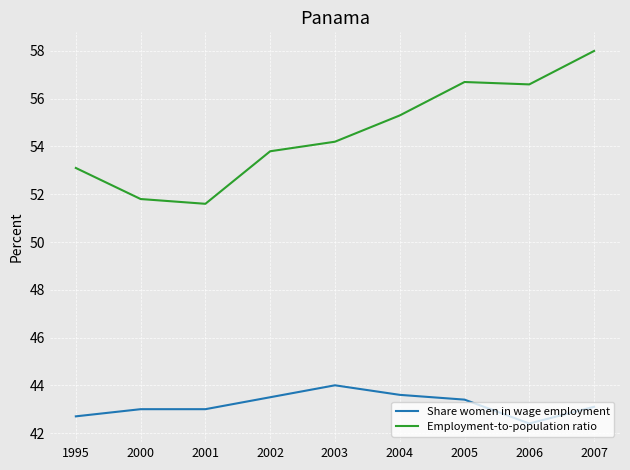

Which series changed the most between 2001 and 2003?

Employment-to-population ratio